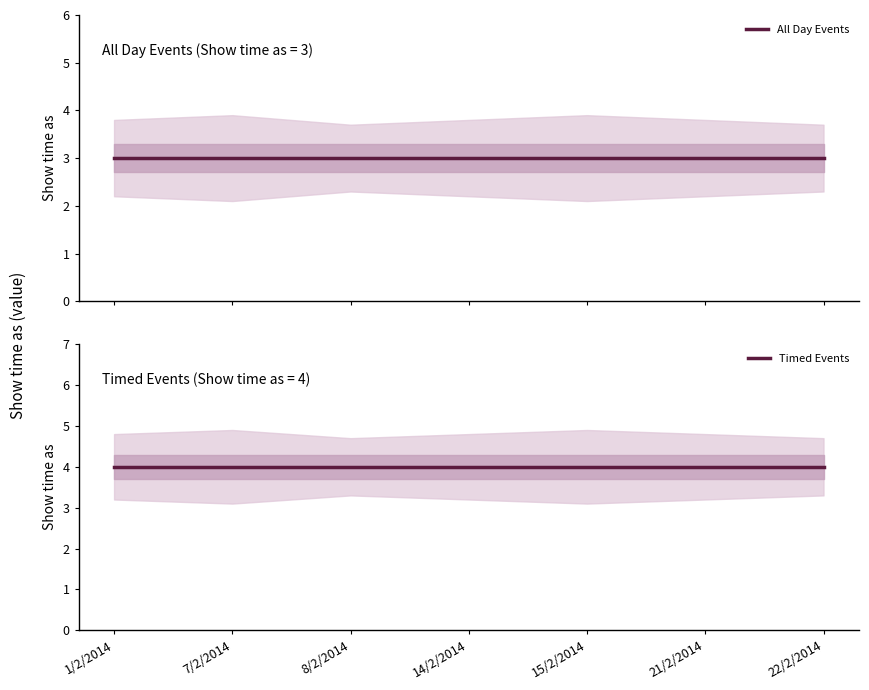

What is the greatest value displayed?

4